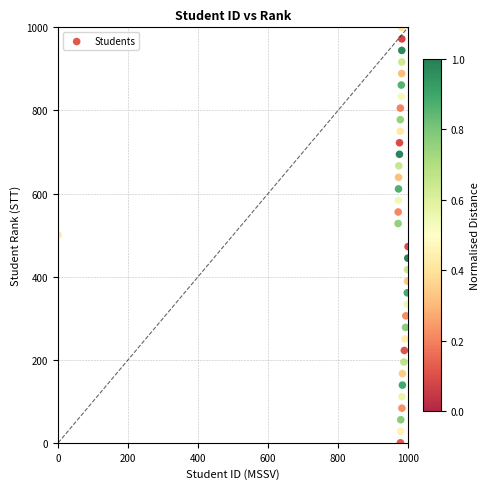

What is the range of X values (max minus min)?

1000.0